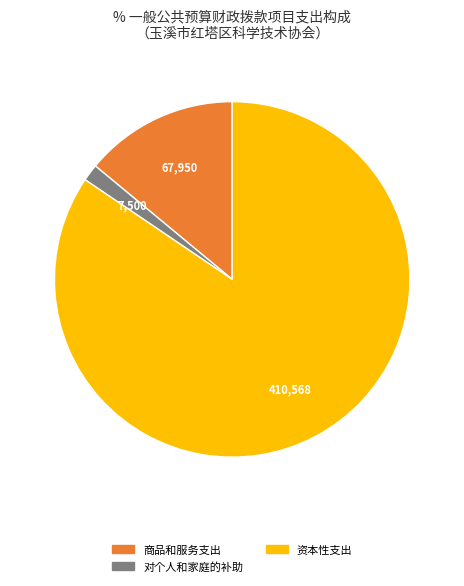

How many slices are in this pie chart?

3